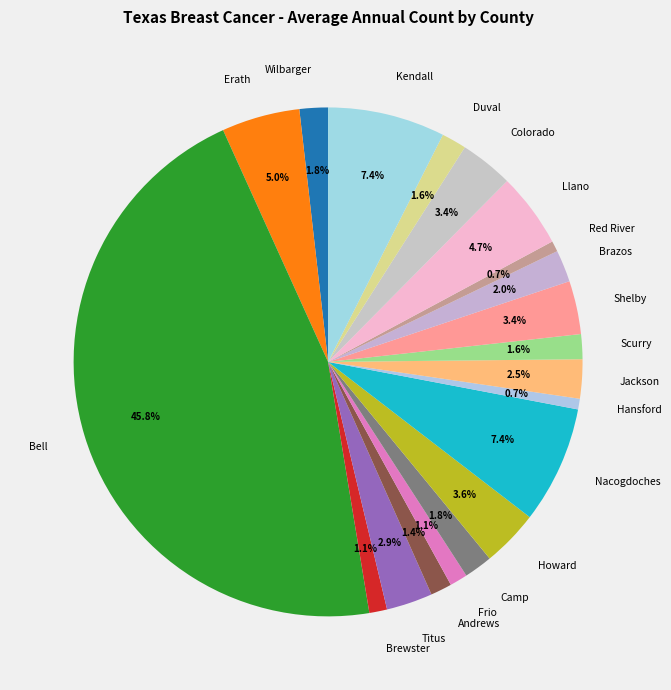

To the nearest percent, what is the combined percentage of Duval and Bell?

47%